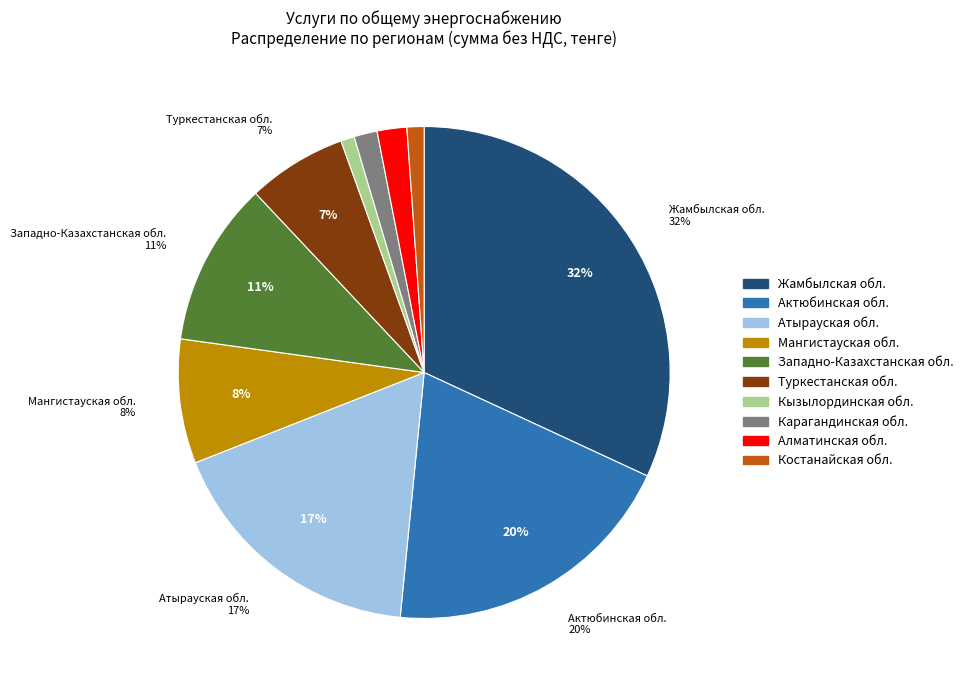

Do Актюбинская область (МГ) and Актюбинская область (АО КТГА) together represent more than half of the pie?

No